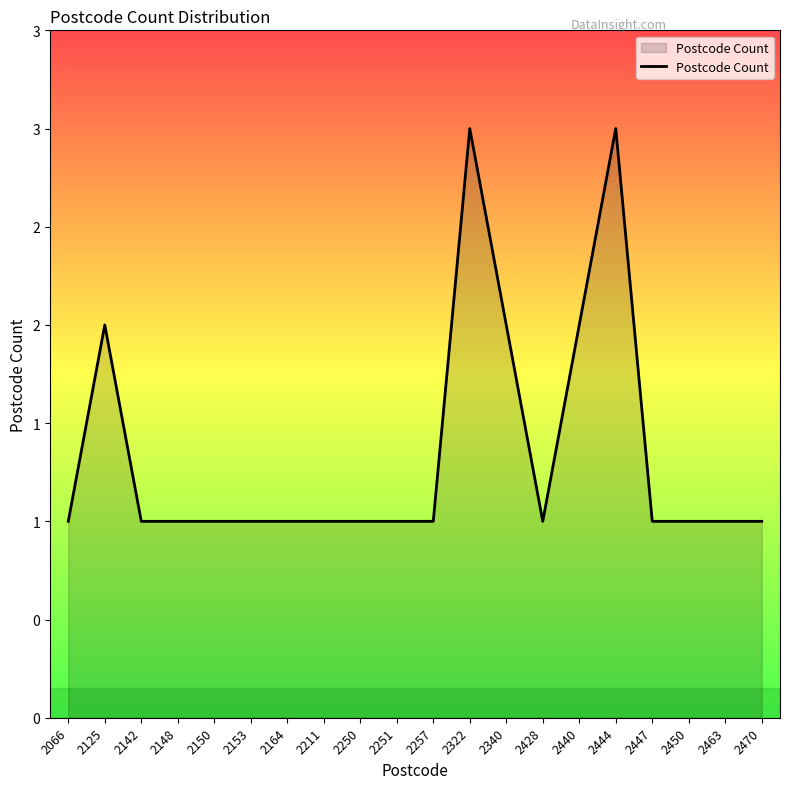

List the labels in order of value, smallest first.

2066, 2142, 2148, 2150, 2153, 2164, 2211, 2250, 2251, 2257, 2428, 2447, 2450, 2463, 2470, 2125, 2340, 2440, 2322, 2444